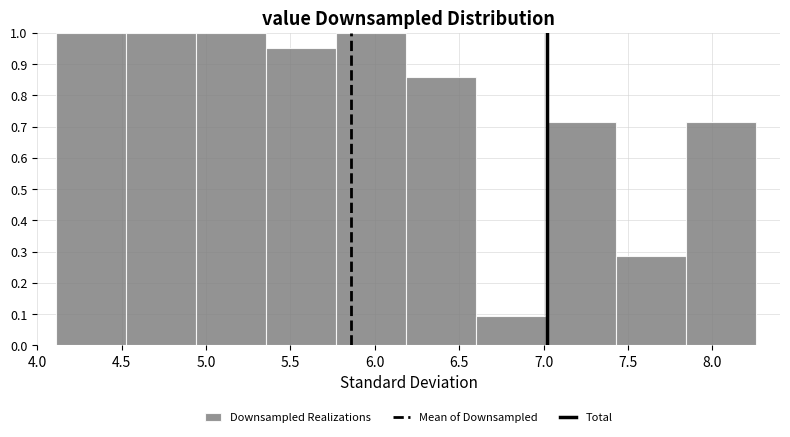

Reading left to right, transcribe this chart: for each bar, give the range it covers on the x-axis and its height. Neither the bar edges nor the heights are printed on the chart, so give them approximately, as read against the axes.

4.110 to 4.525: 1.00
4.525 to 4.940: 1.00
4.940 to 5.355: 1.00
5.355 to 5.770: 0.95
5.770 to 6.185: 1.00
6.185 to 6.600: 0.86
6.600 to 7.015: 0.10
7.015 to 7.430: 0.71
7.430 to 7.845: 0.29
7.845 to 8.260: 0.71